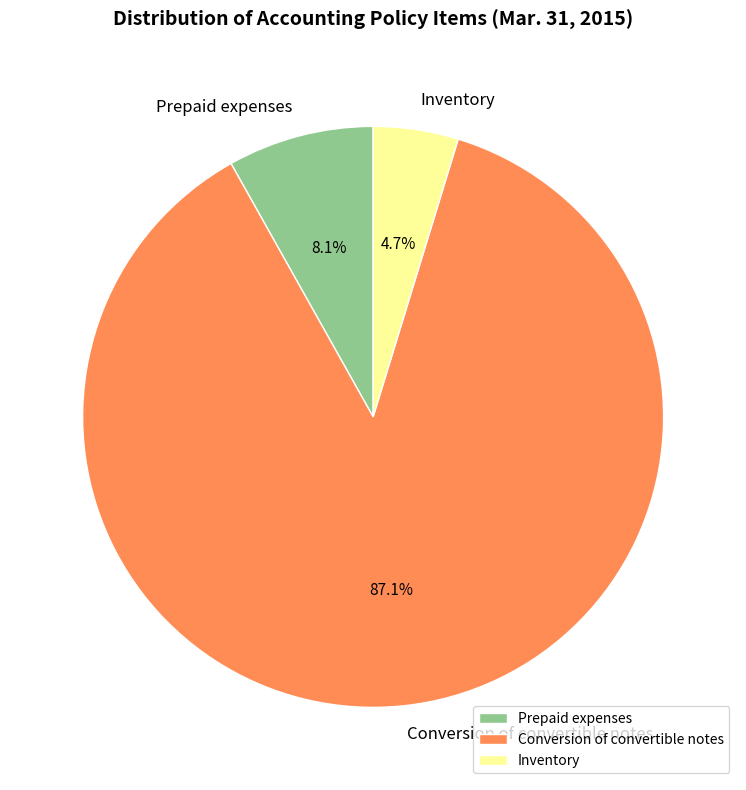

To the nearest percent, what portion does Inventory represent?

5%